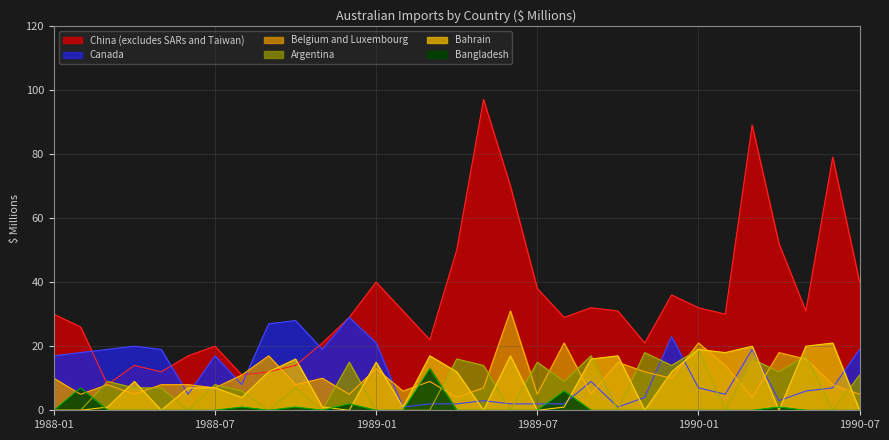

Which series has the widest spread of values?

China (excludes SARs and Taiwan)